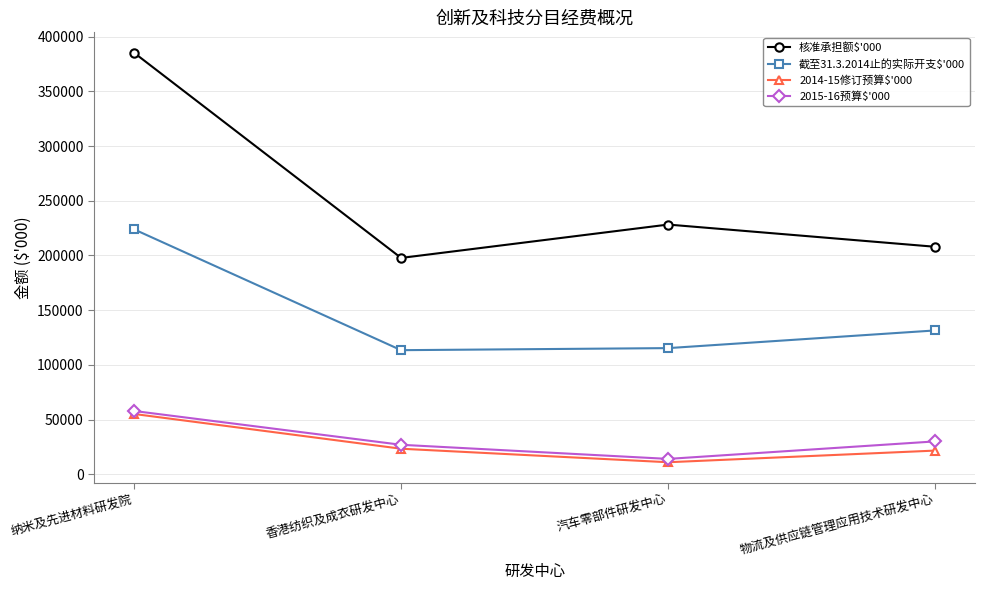

At which label does 截至31.3.2014止的实际开支$'000 first exceed 131421?

纳米及先进材料研发院